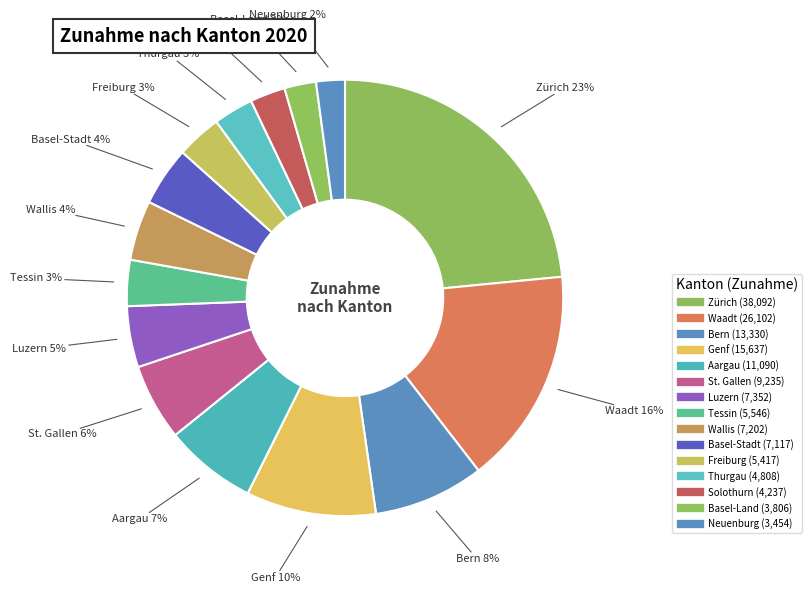

Combined, what portion of the pie is Genf and Aargau?

16.5%